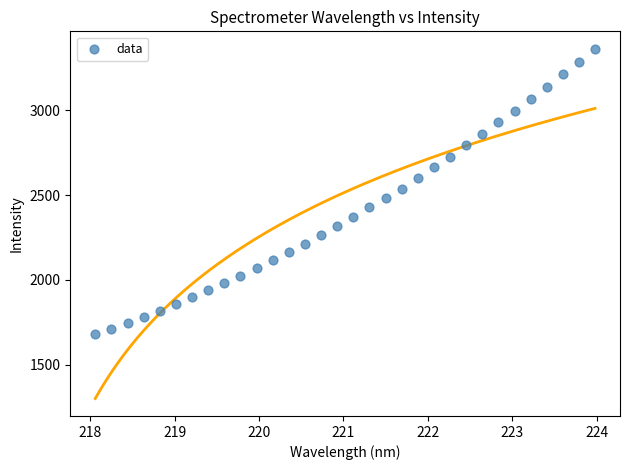

What is the range of X values (max minus min)?

5.9